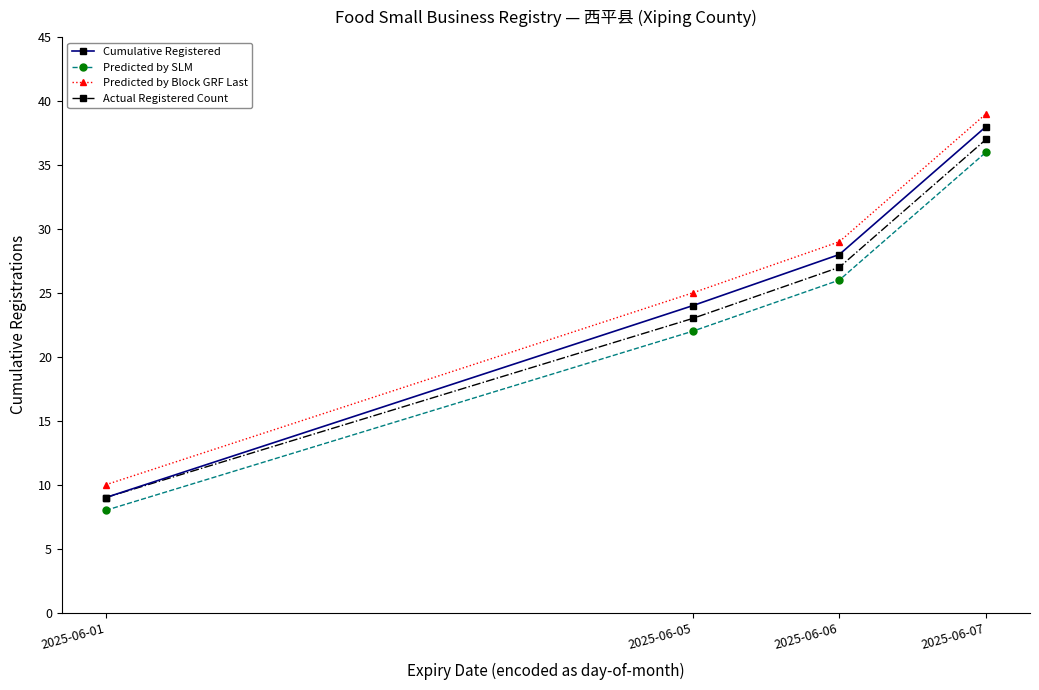

Reading left to right, list all the values displayed in this chart.

Cumulative Registered: 9	24	28	38
Predicted by SLM: 8	22	26	36
Predicted by Block GRF Last: 10	25	29	39
Actual Registered Count: 9	23	27	37